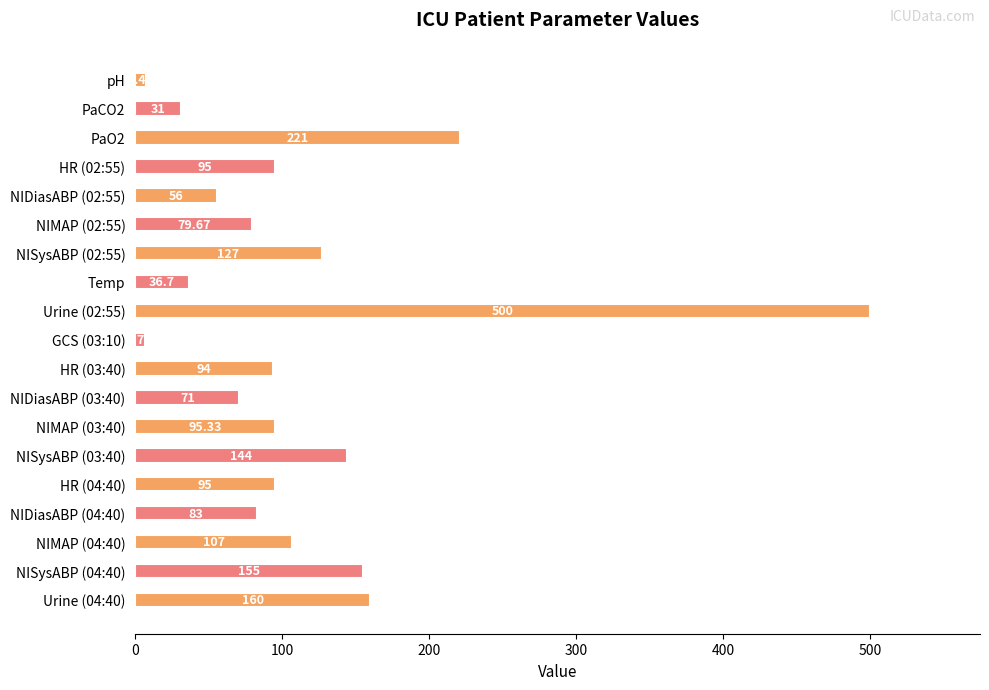

What is the difference between the second highest and minimum values?

214.0